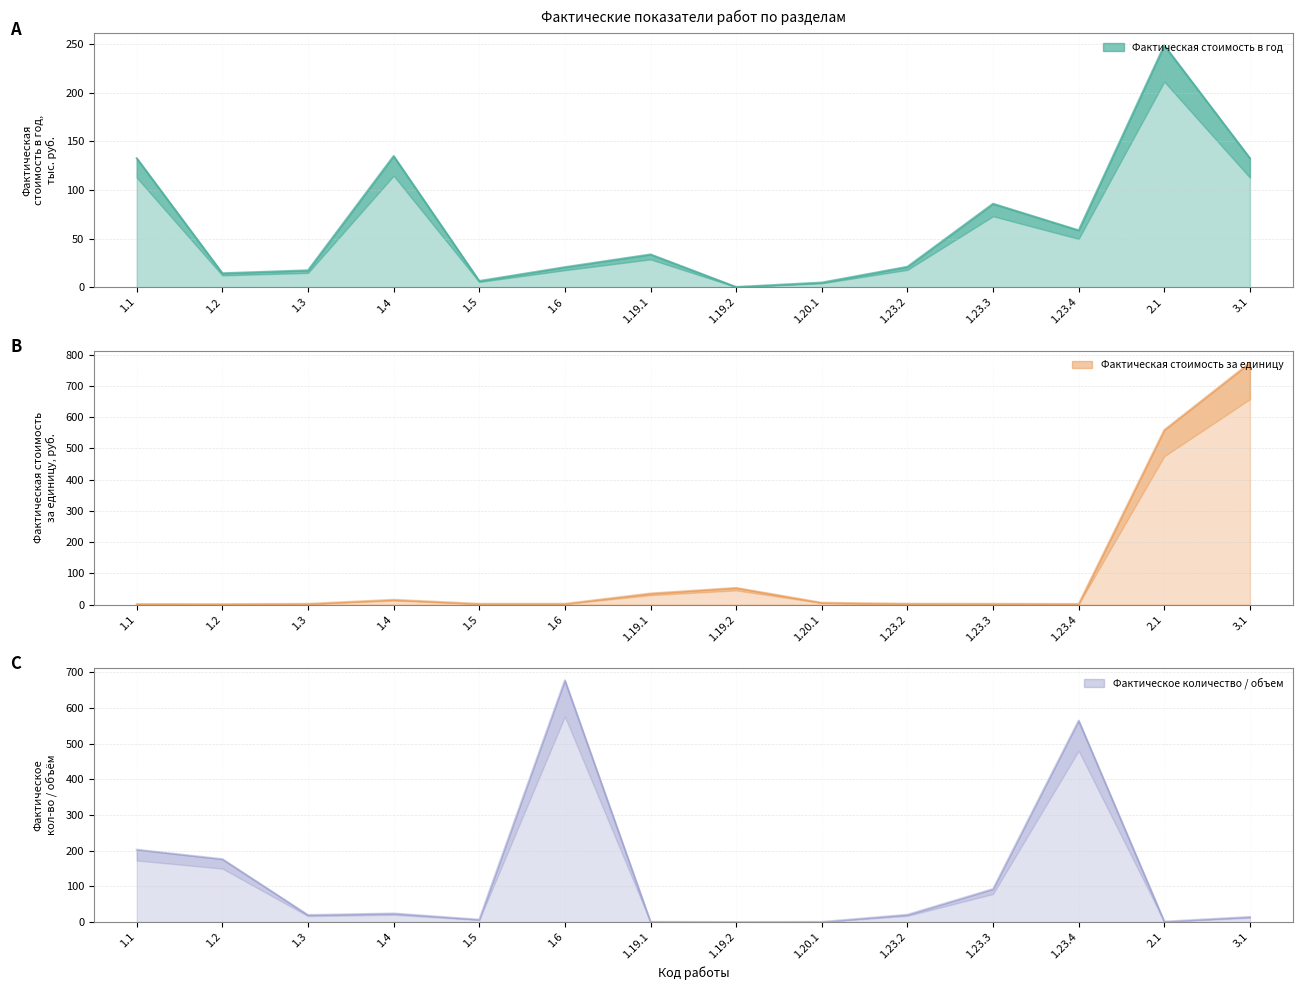

Count the number of categories in the chart.

14